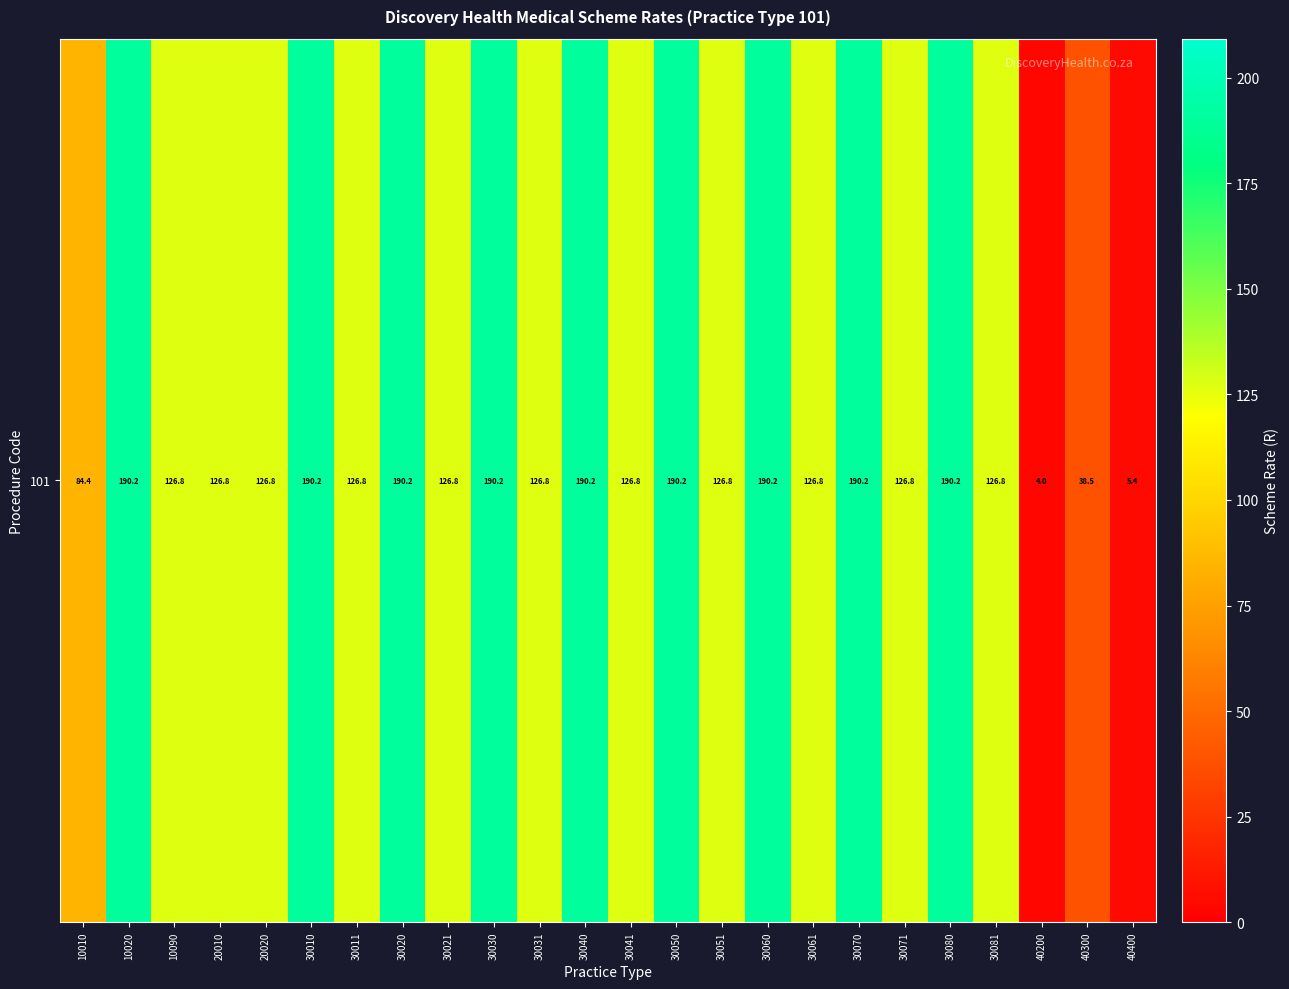

What value does the data have at 40200?

4.0